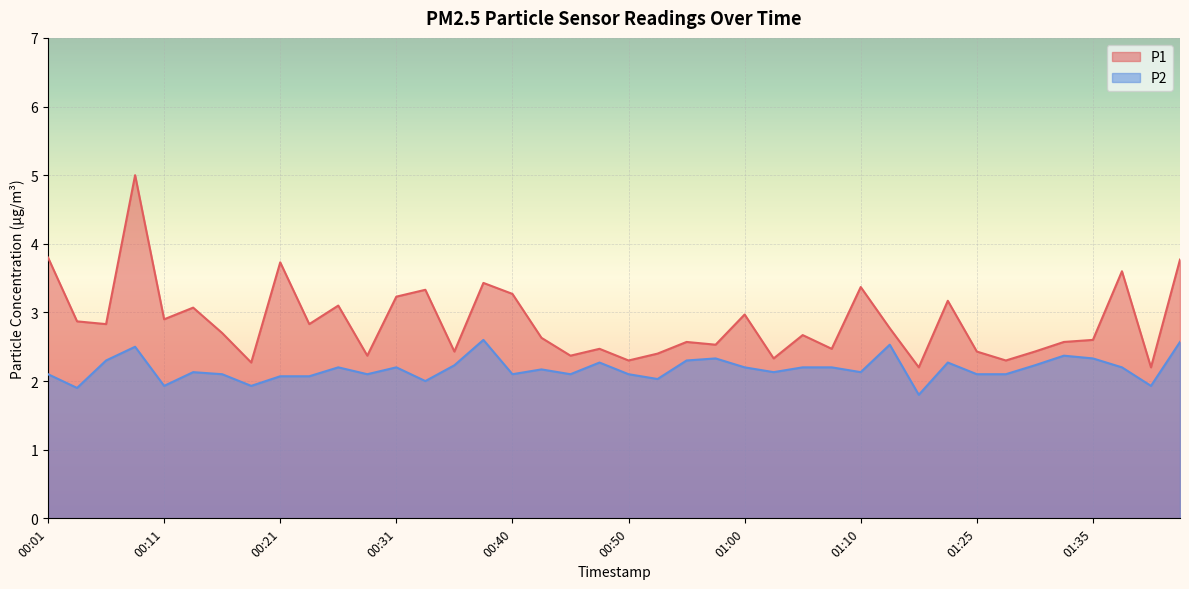

True or false: P1 has more than 2 points higher than both neighbors.

True